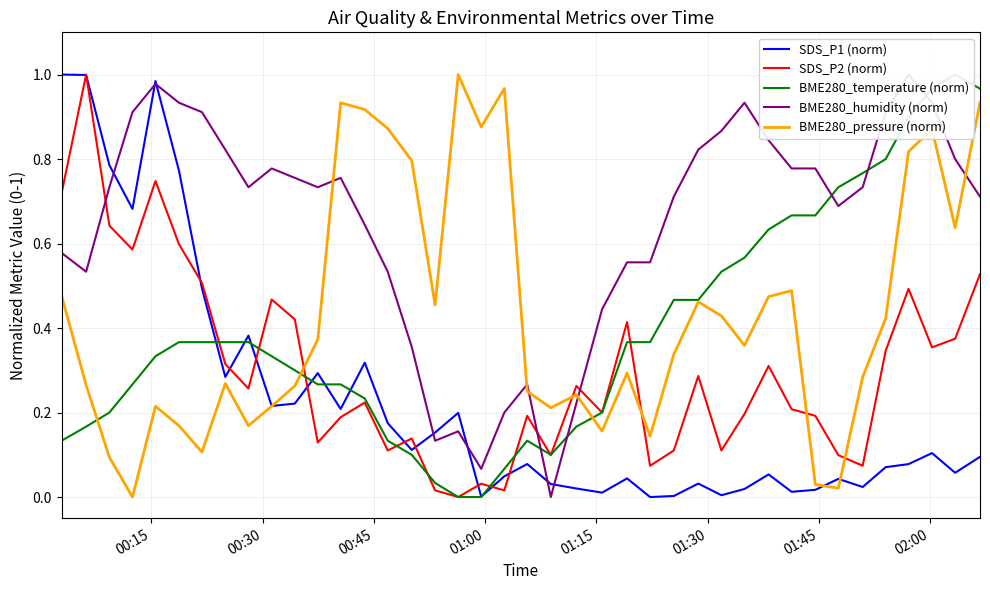

Which series ends up on top after the final intersection of SDS_P2 (norm) and BME280_pressure (norm)?

BME280_pressure (norm)